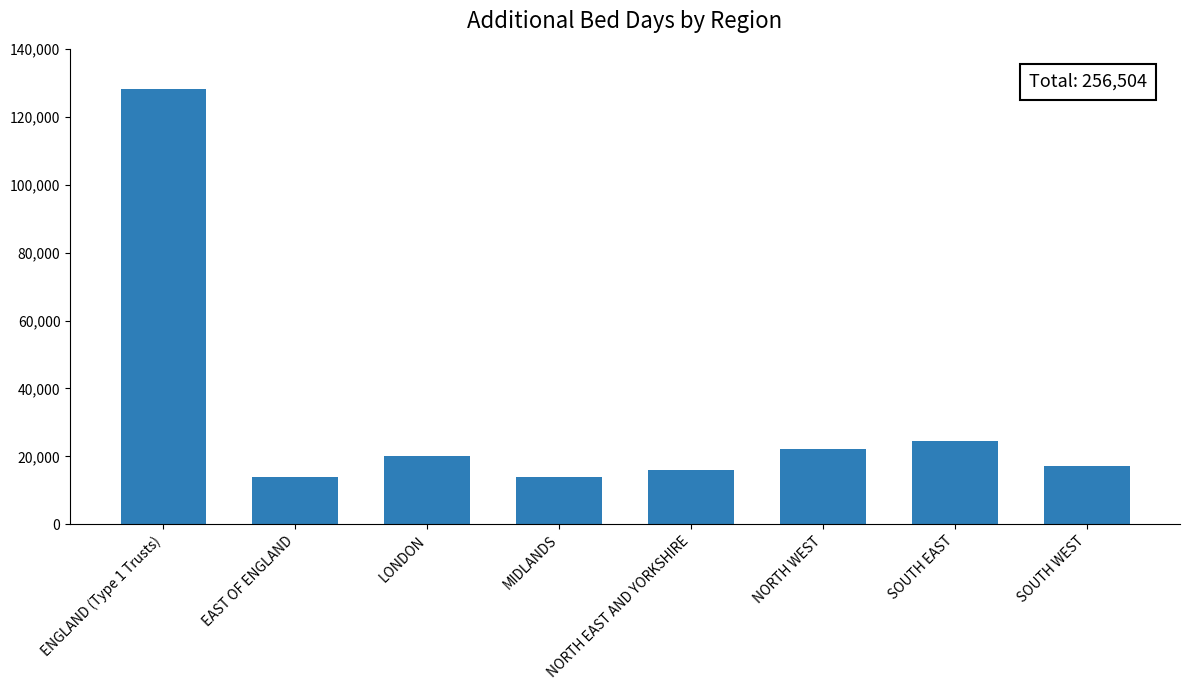

What is the change in value from NORTH EAST AND YORKSHIRE to SOUTH WEST?

+1287